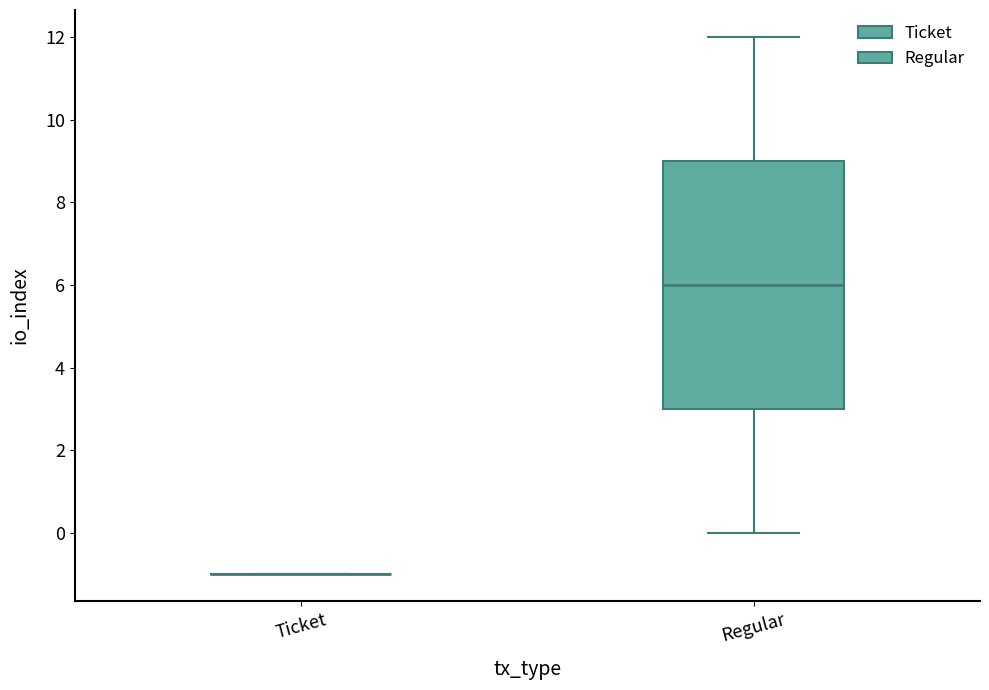

Which box is the tallest, from its lower edge to its upper edge?

Regular